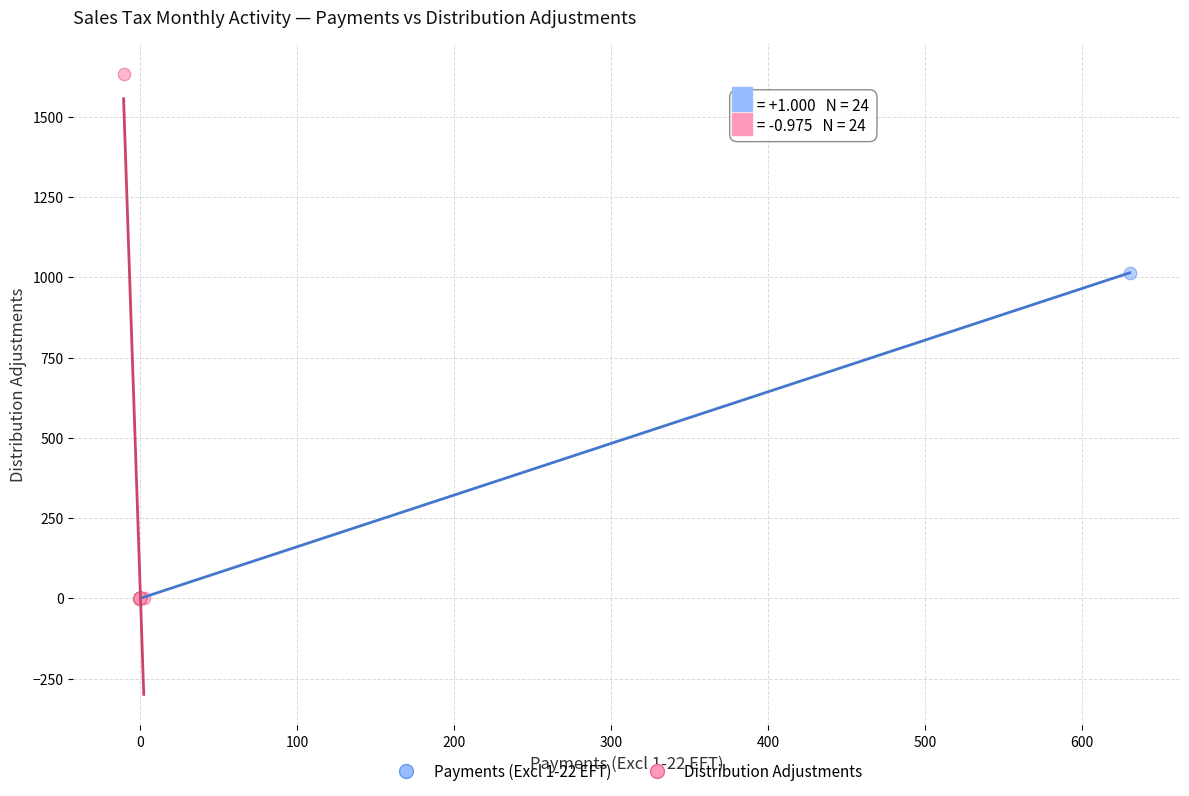

Which series contains the highest Y value?

Distribution Adjustments